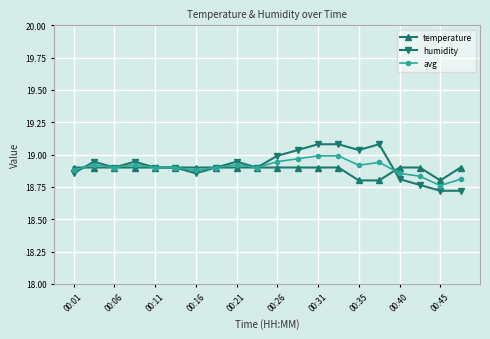

At how many categories does at least one series exceed 18?

20